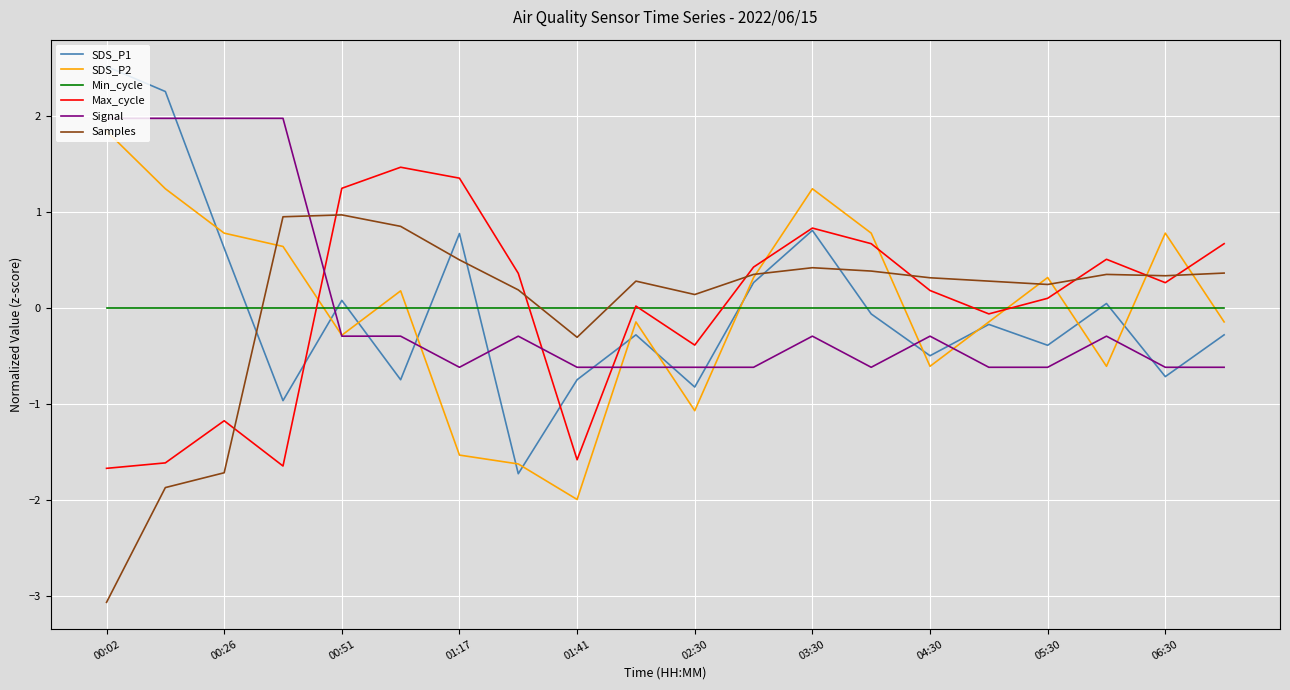

Does the chart have visible grid lines?

Yes